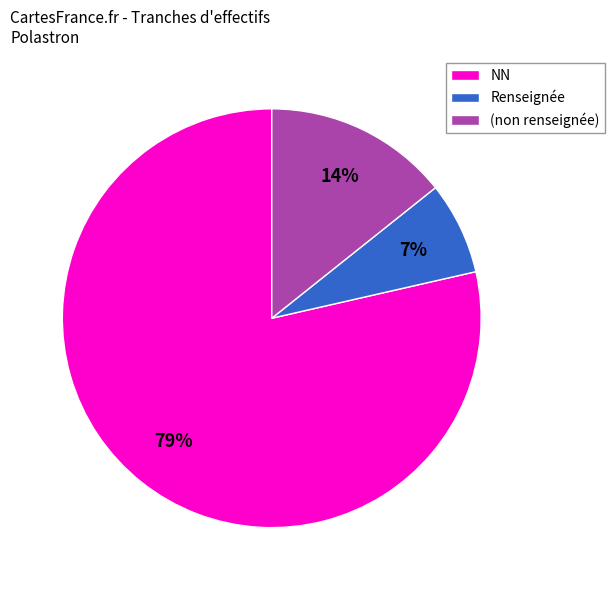

Which slice is the largest?

NN